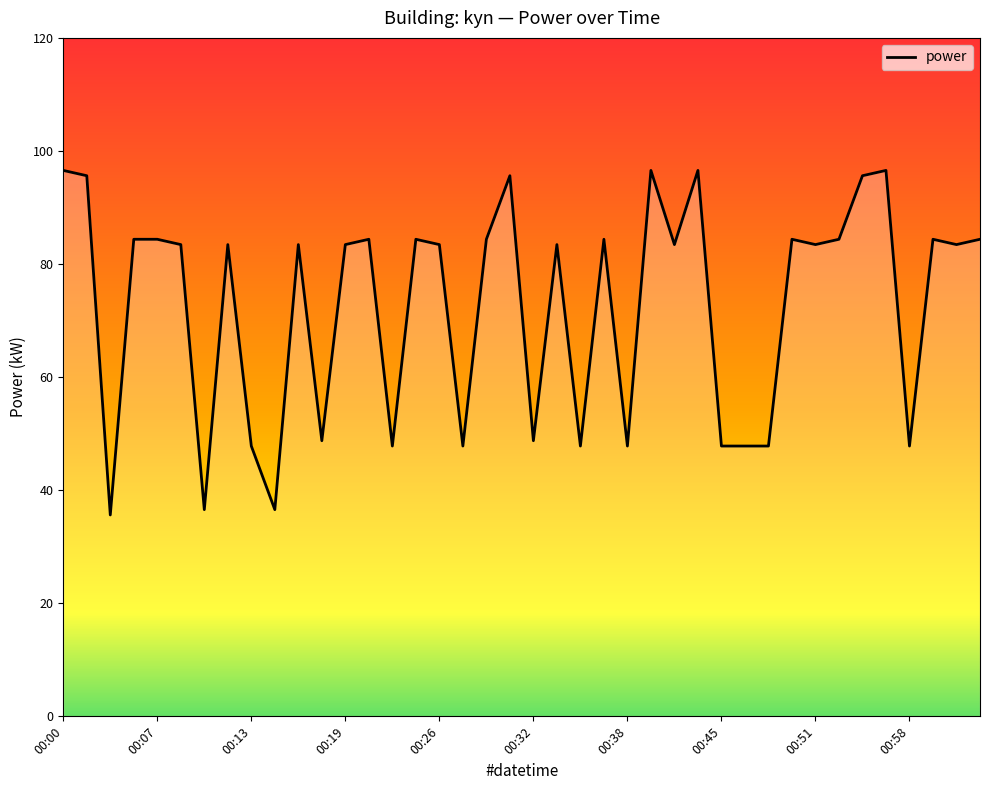

What is the difference between the maximum and minimum values?

60.9